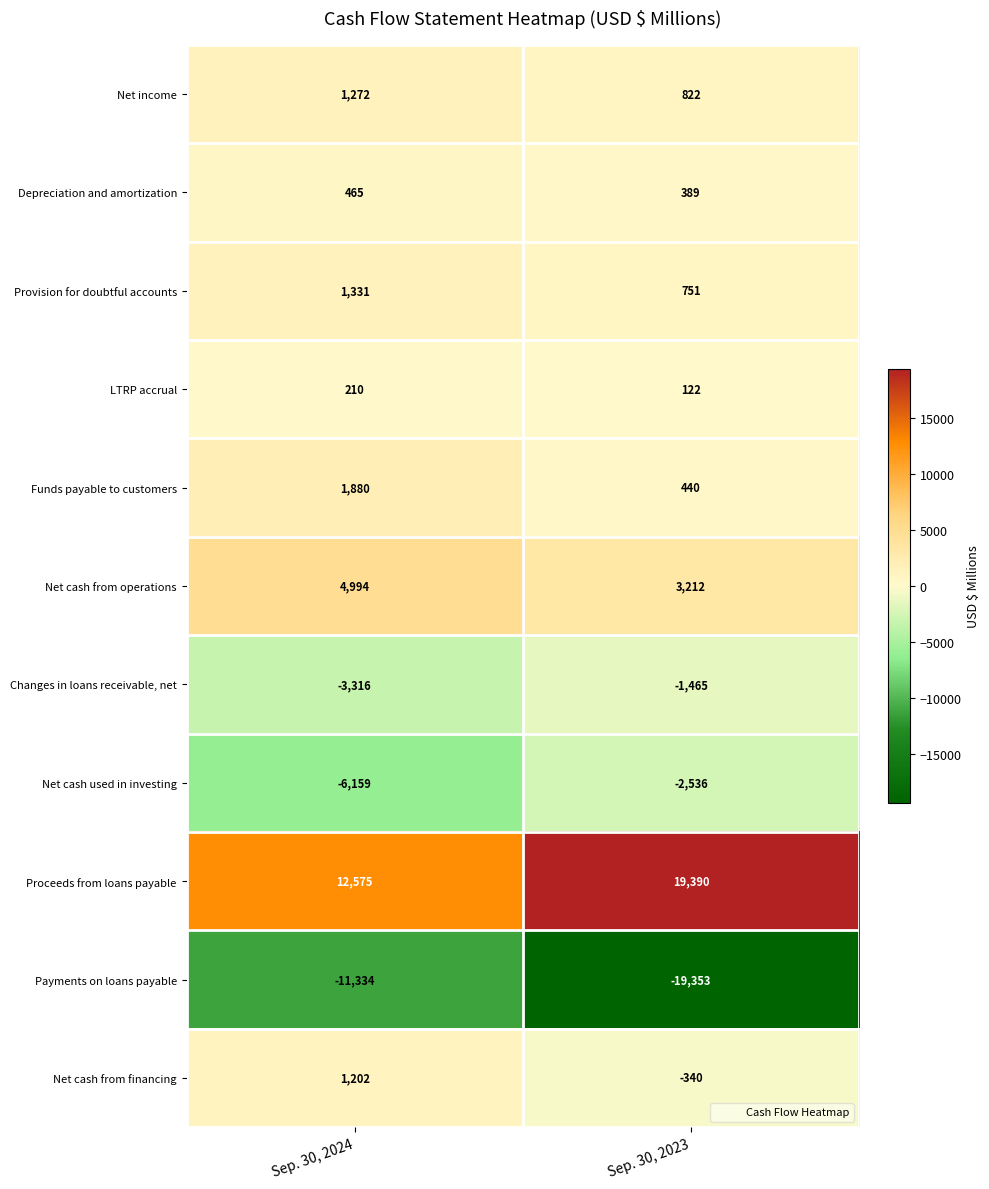

The value of Net cash from operations at Sep. 30, 2024 is 4994. True or false?

True